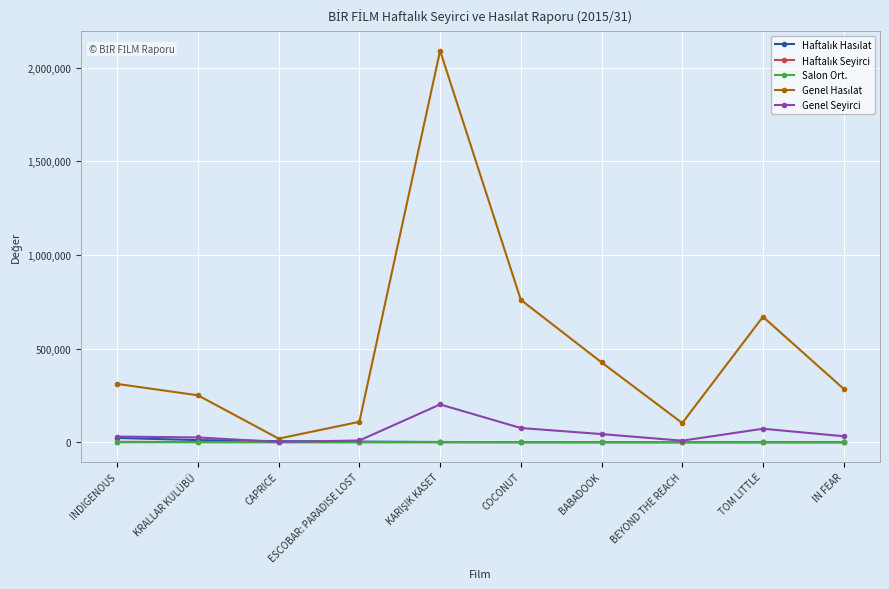

What is the label of the 6th point from the left?

COCONUT